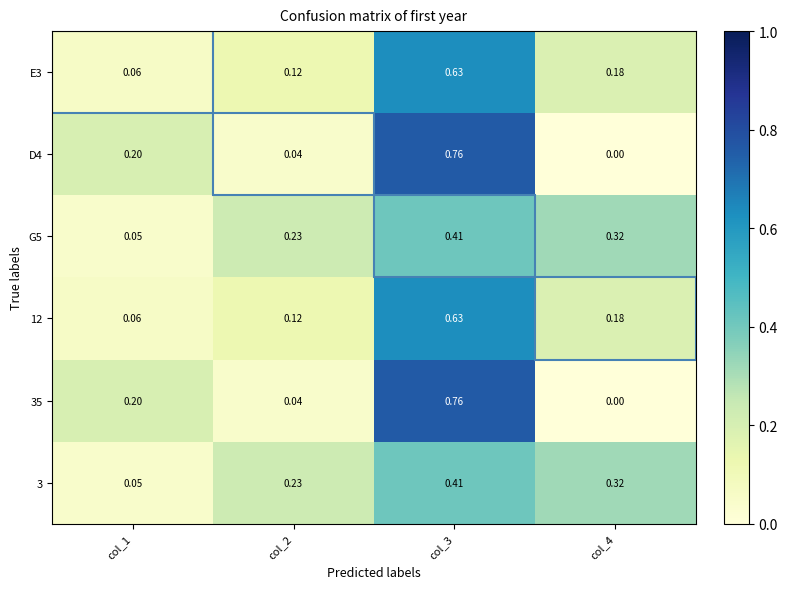

At which category is the sum across all series the highest?

col_3